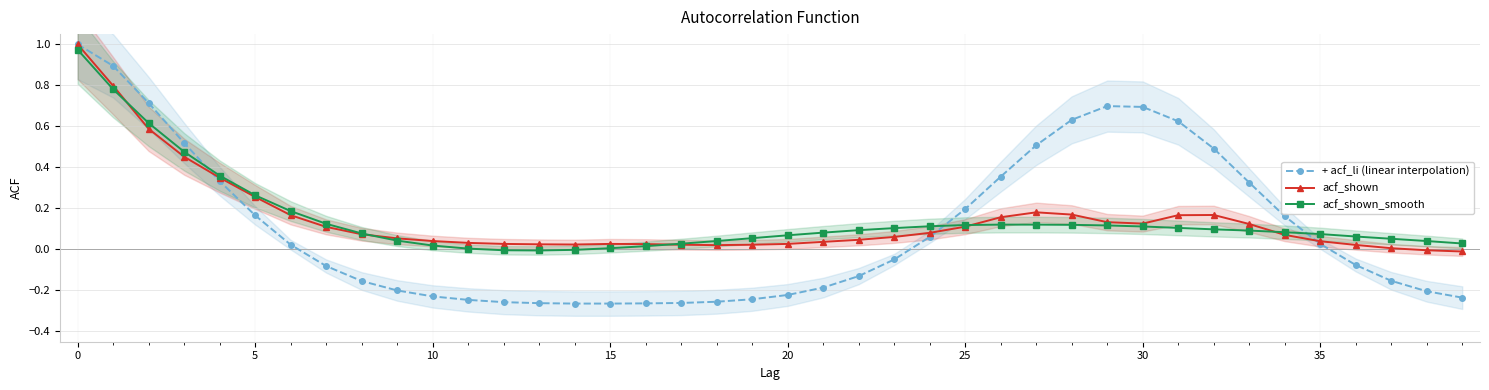

True or false: acf_shown has more than 1 interior local peaks.

True